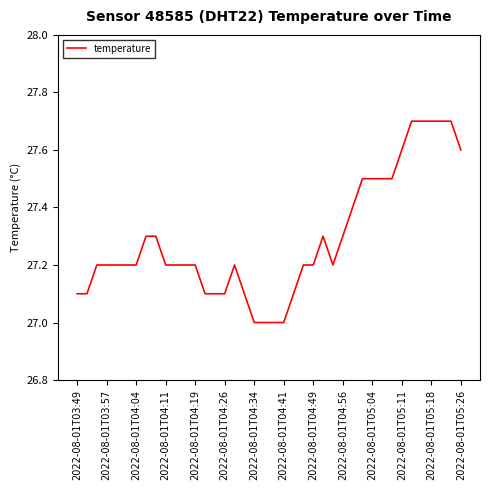

What is the minimum value shown in the chart?

27.0